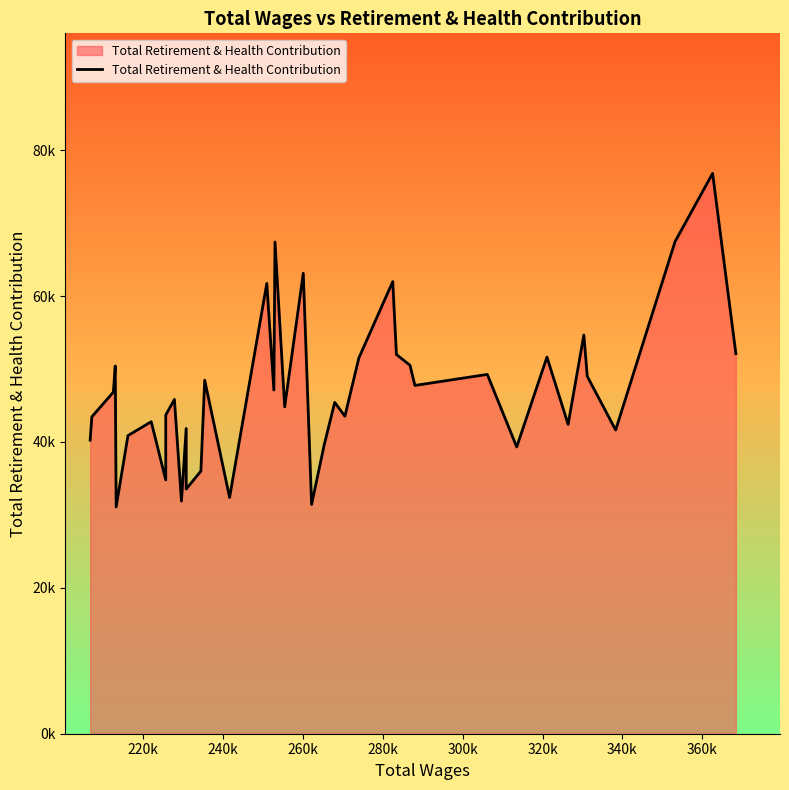

What is the difference between the maximum and second lowest values?

45394